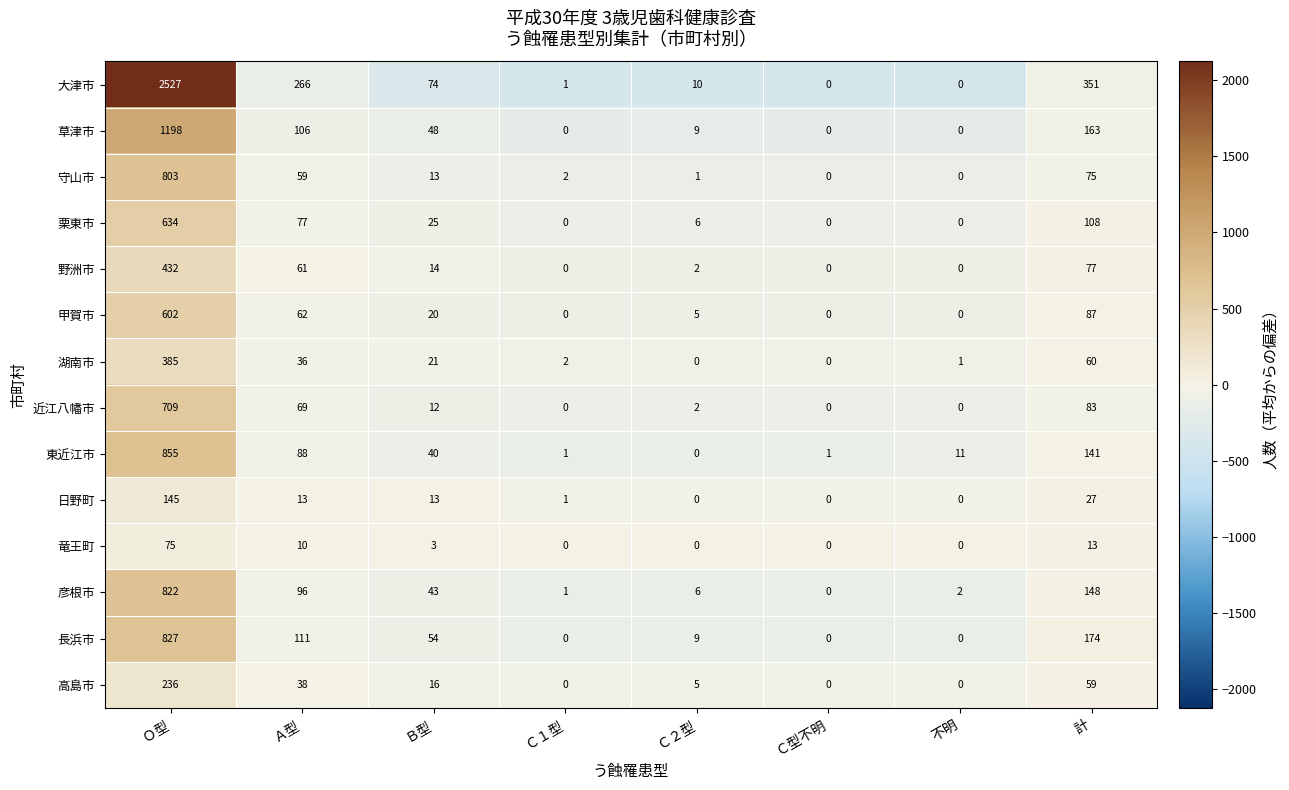

How many distinct data groups are displayed?

14